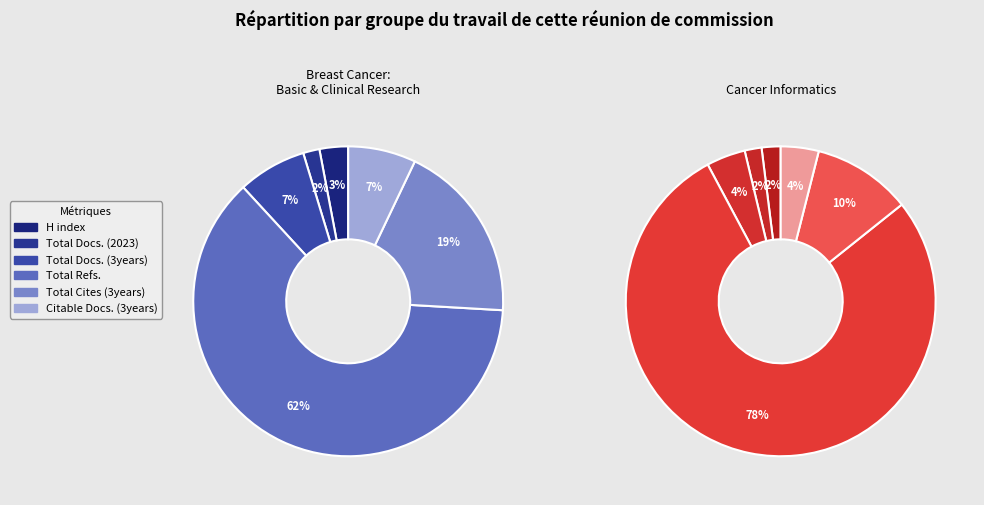

Is there any slice that represents more than half of the pie?

Yes